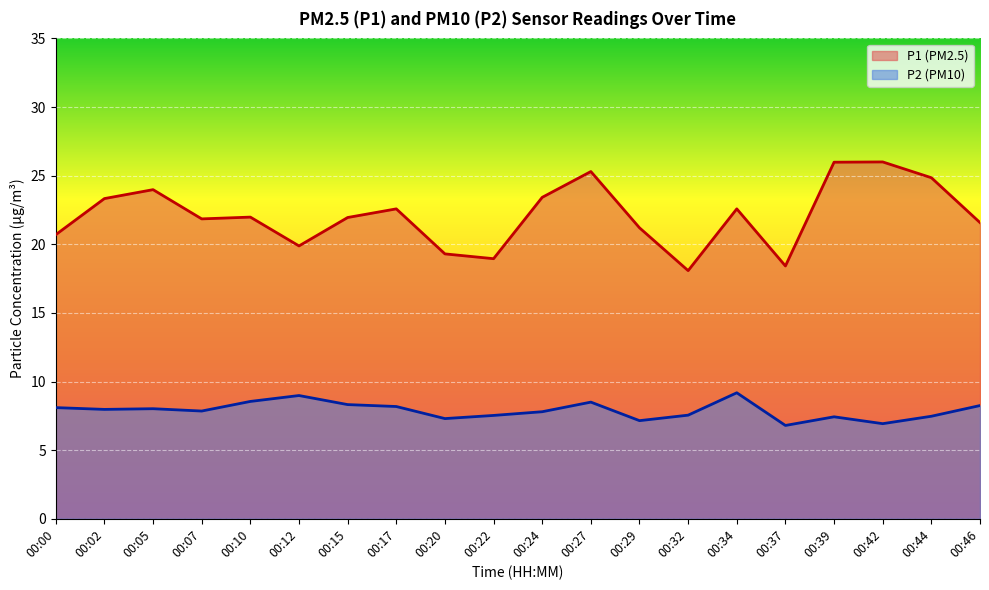

What is the difference between the second highest and second lowest values in the P2 series?

2.1